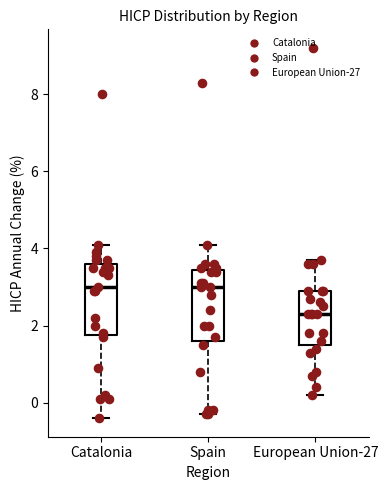

Where does the lower whisker of the box for Spain end on the y-axis? The values are not printed on the chart, so give them approximately, as read against the axis.

-0.2